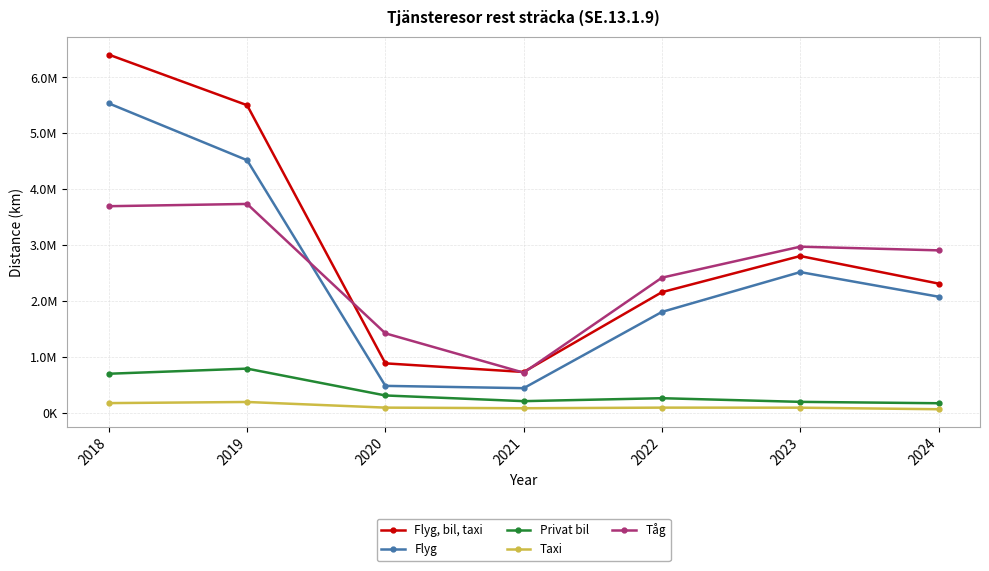

List the series in order of their peak value, lowest first.

Taxi, Privat bil, Tåg, Flyg, Flyg, bil, taxi